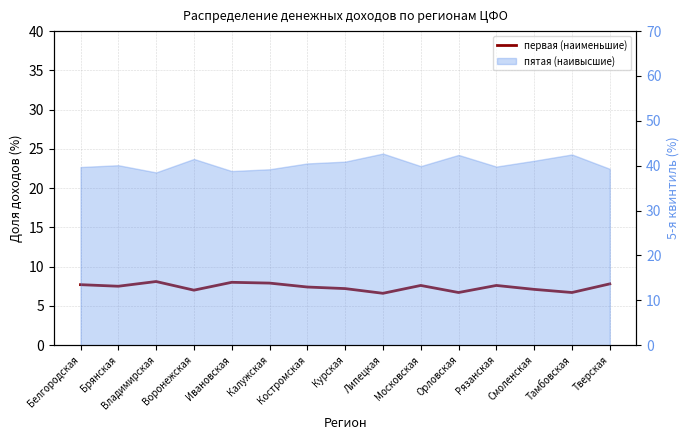

What is the sum of the values at Воронежская and Ивановская?

15.0